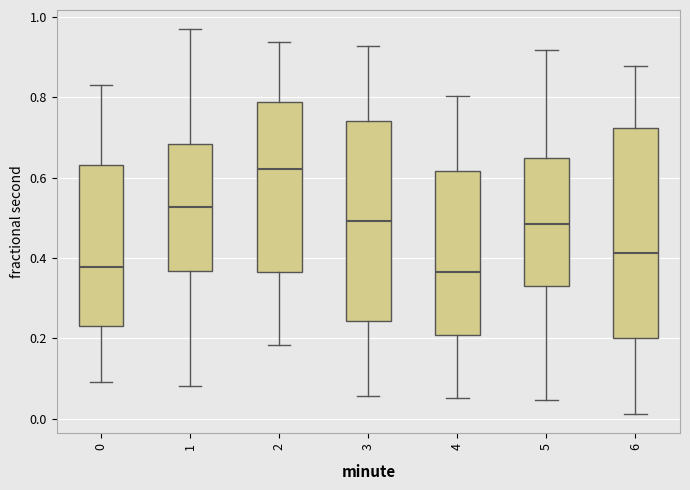

Where does the lower whisker of the box at x = 1 end on the y-axis? The values are not printed on the chart, so give them approximately, as read against the axis.

0.08